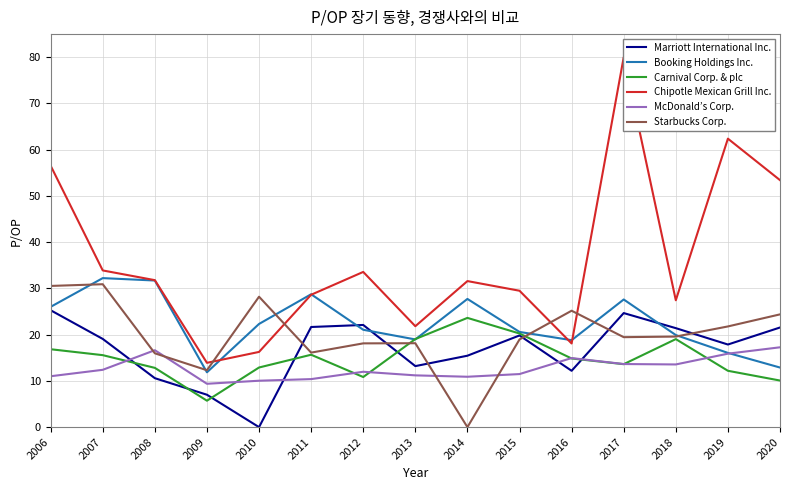

The Carnival Corp. & plc series shows 5.7 at 2009. True or false?

True